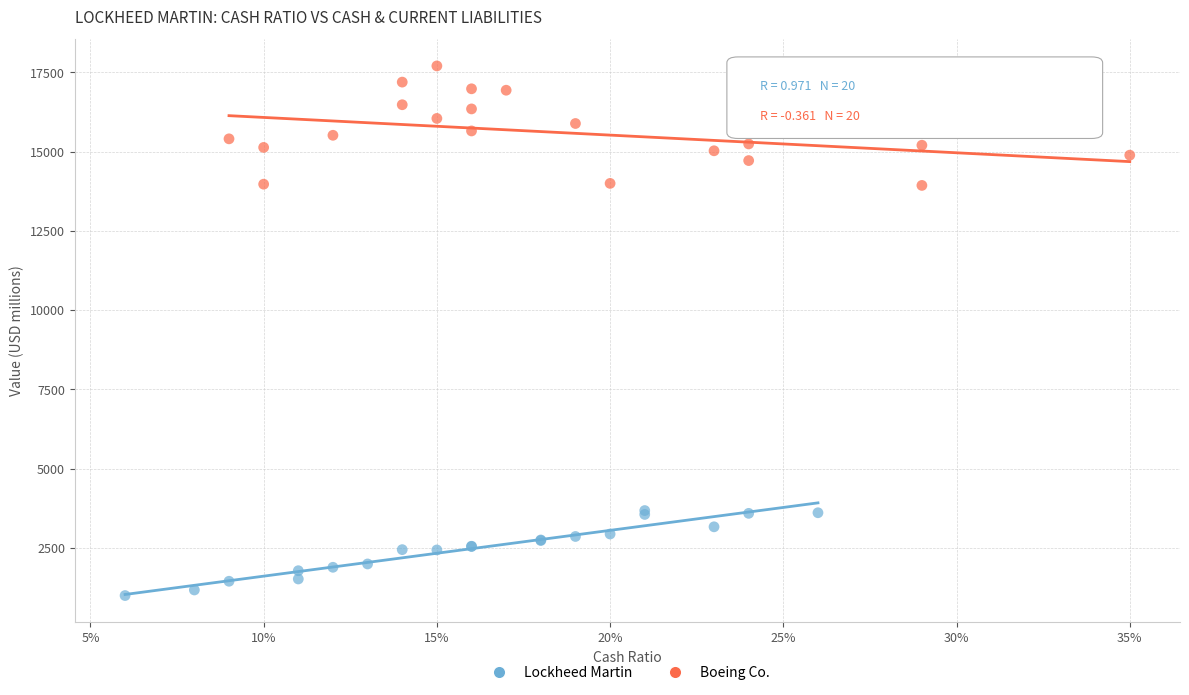

Which series has the largest Y range (max minus min)?

Boeing Co.